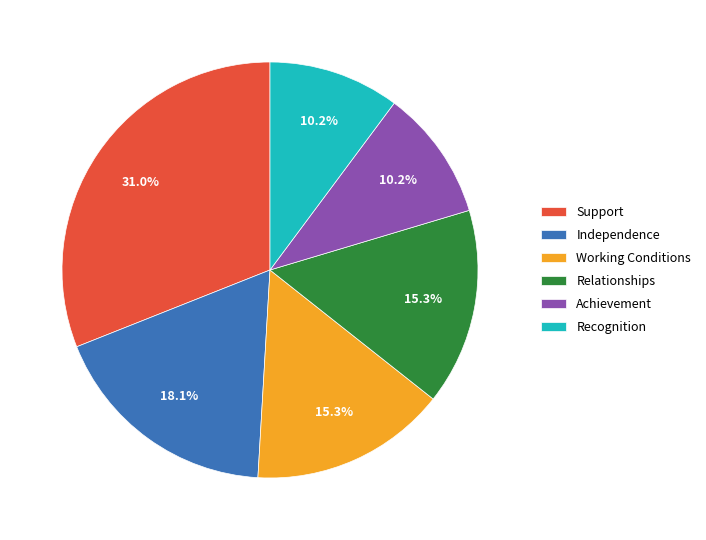

Does Independence account for over 50% of the chart?

No